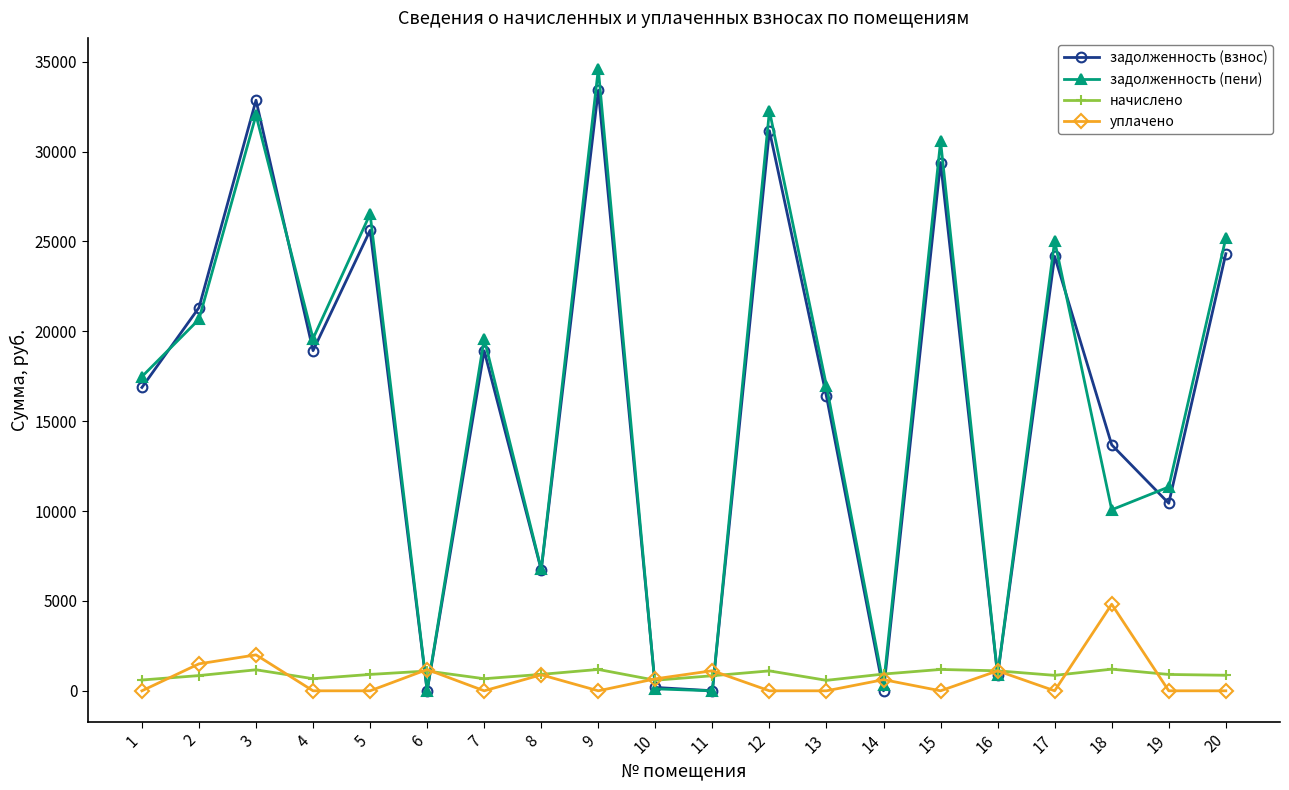

How many interior local valleys does the задолженность (пени) series have?

7